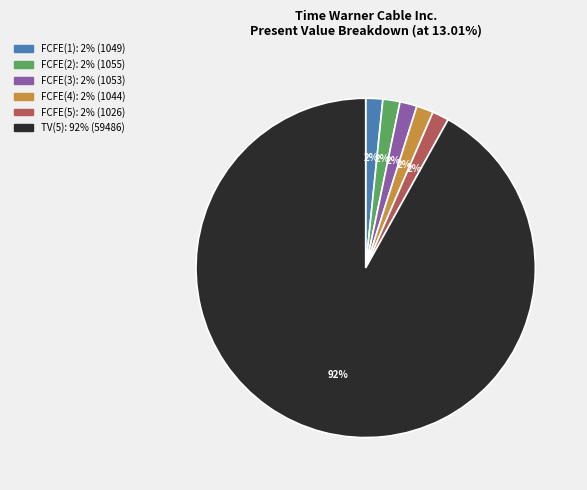

What is the largest slice in the pie chart?

TV(5)